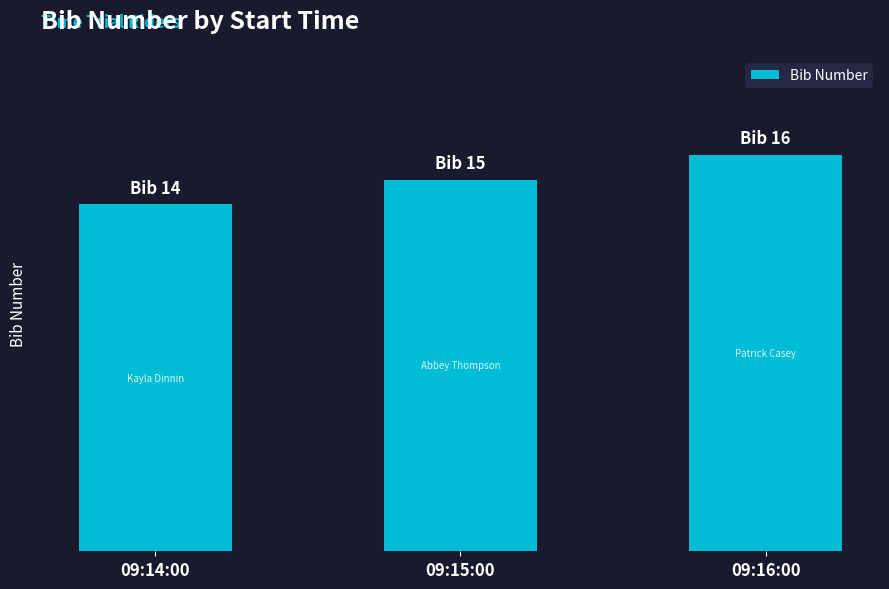

Are the bars horizontal?

No